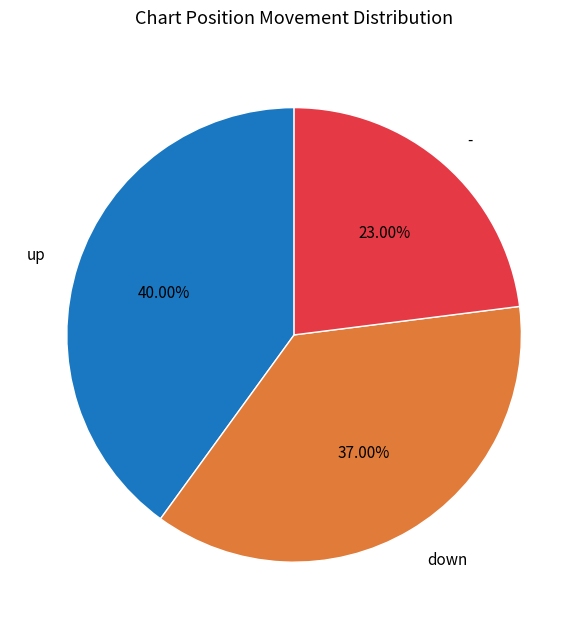

What percentage is the up slice, to the nearest percent?

40%